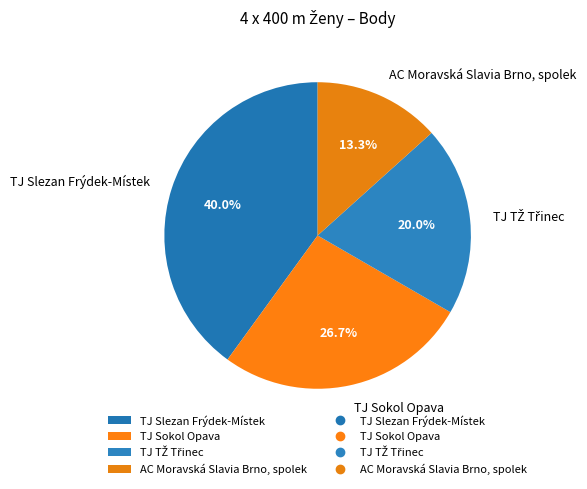

How many slices are in this pie chart?

4